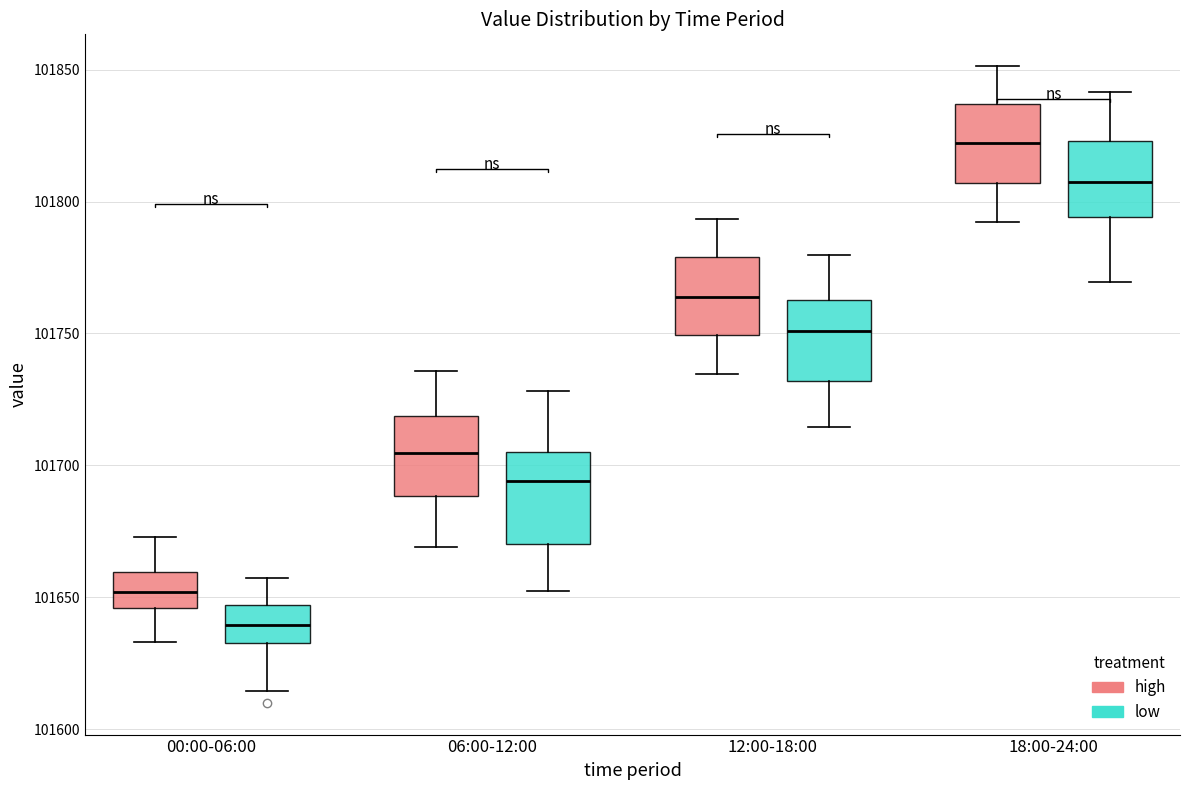

Reading left to right, read every box against the y-axis: the position of its median line, the range the box covers, and the ends of its whiskers. The values are not printed on the chart, so give them approximately, as read against the axis.

00:00-06:00 (high): median 101650, box 101645 to 101660, whiskers 101635 to 101675
00:00-06:00 (low): median 101640, box 101635 to 101645, whiskers 101615 to 101655
06:00-12:00 (high): median 101705, box 101690 to 101720, whiskers 101670 to 101735
06:00-12:00 (low): median 101695, box 101670 to 101705, whiskers 101650 to 101730
12:00-18:00 (high): median 101765, box 101750 to 101780, whiskers 101735 to 101795
12:00-18:00 (low): median 101750, box 101730 to 101765, whiskers 101715 to 101780
18:00-24:00 (high): median 101820, box 101805 to 101835, whiskers 101790 to 101850
18:00-24:00 (low): median 101805, box 101795 to 101825, whiskers 101770 to 101840